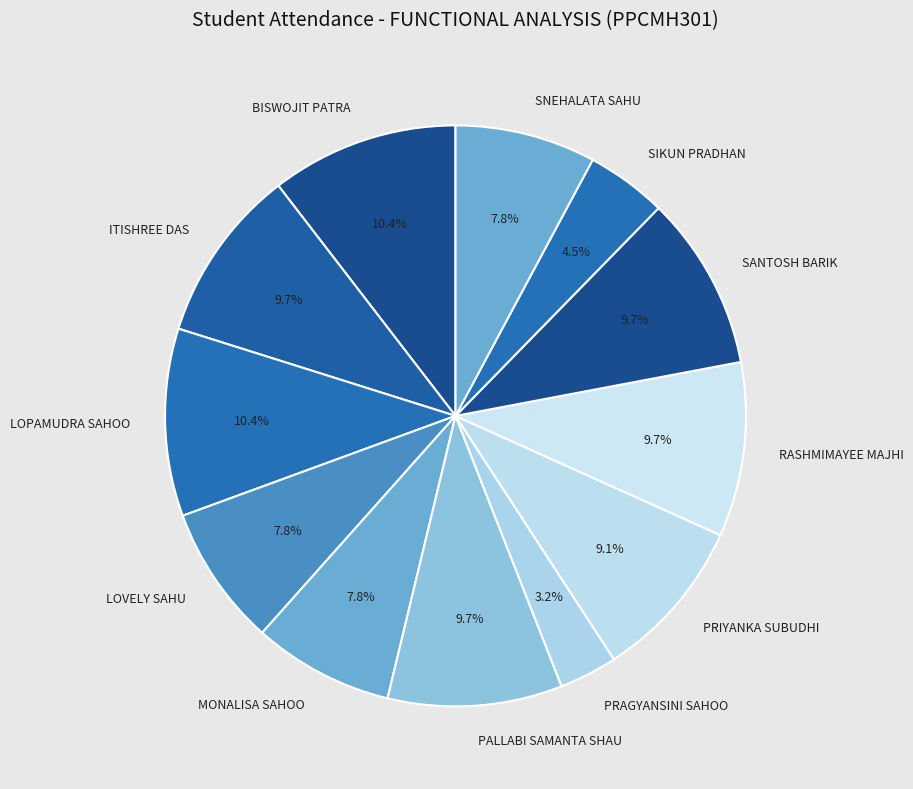

Is ITISHREE DAS the majority of the pie?

No